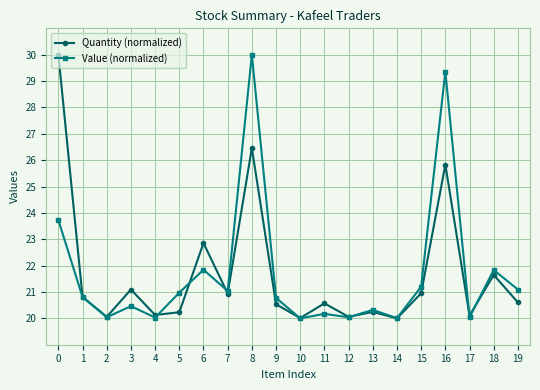

Does the chart have visible grid lines?

Yes